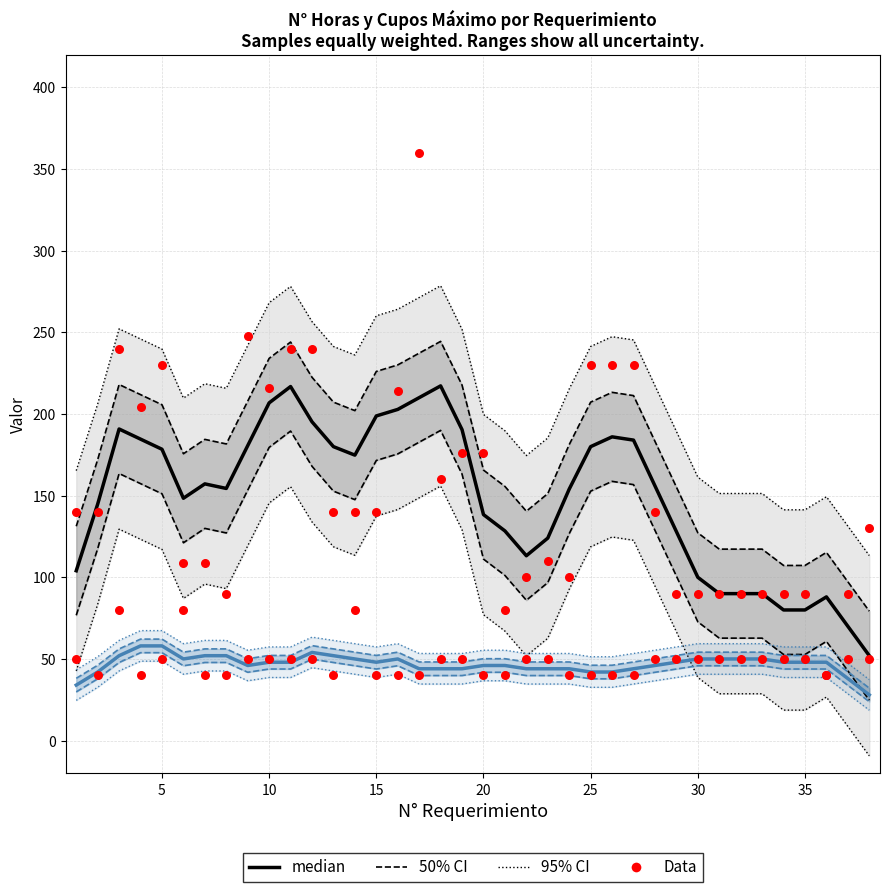

Which series has the largest Y range (max minus min)?

Data (N° Horas)